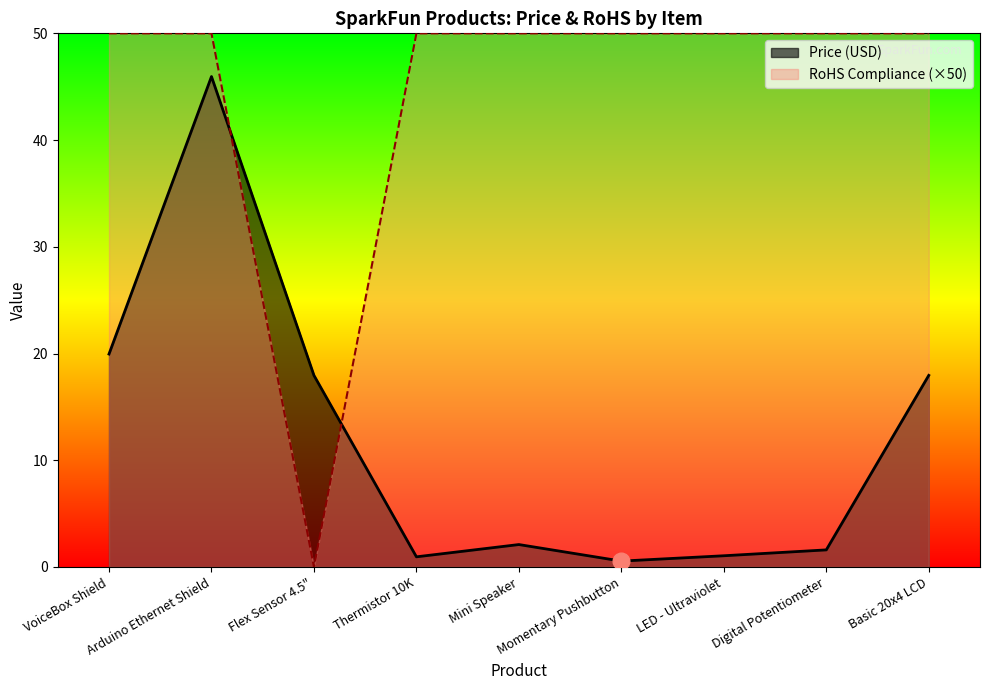

What are all the series names shown in the legend?

Price (USD), RoHS Compliance (×50)